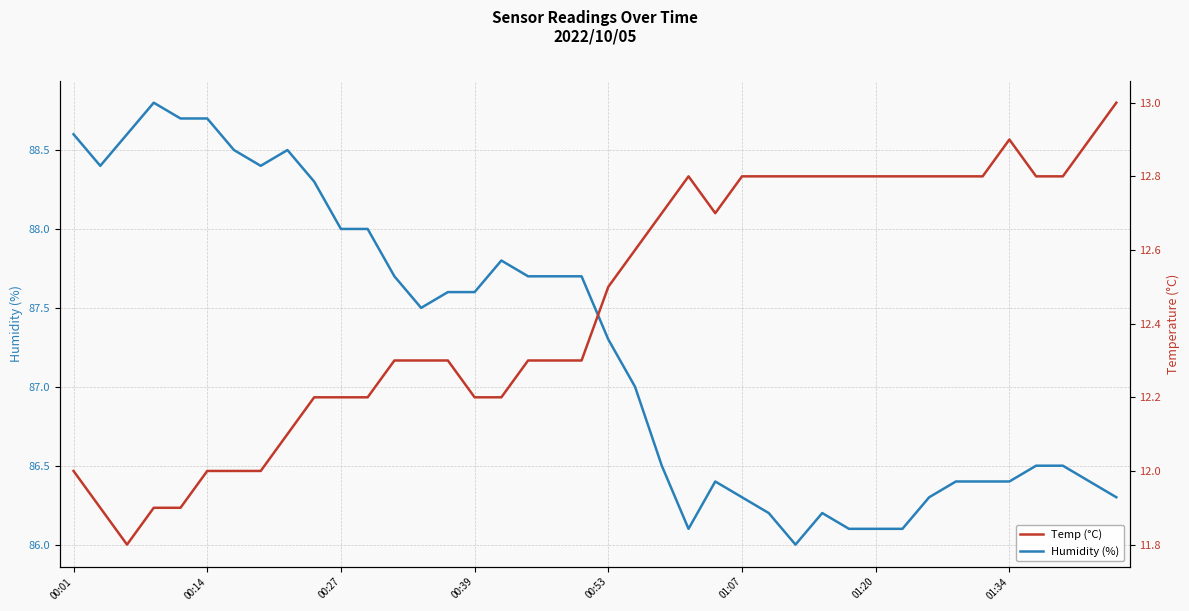

Does the chart display data point markers on the line(s)?

No